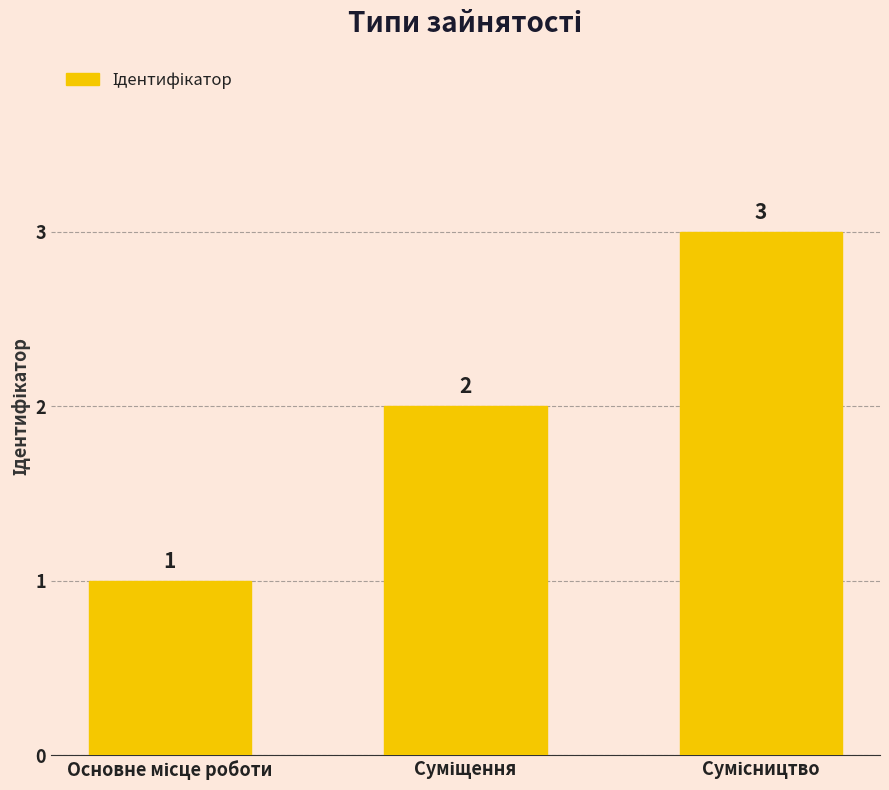

What is the sum of all values?

6